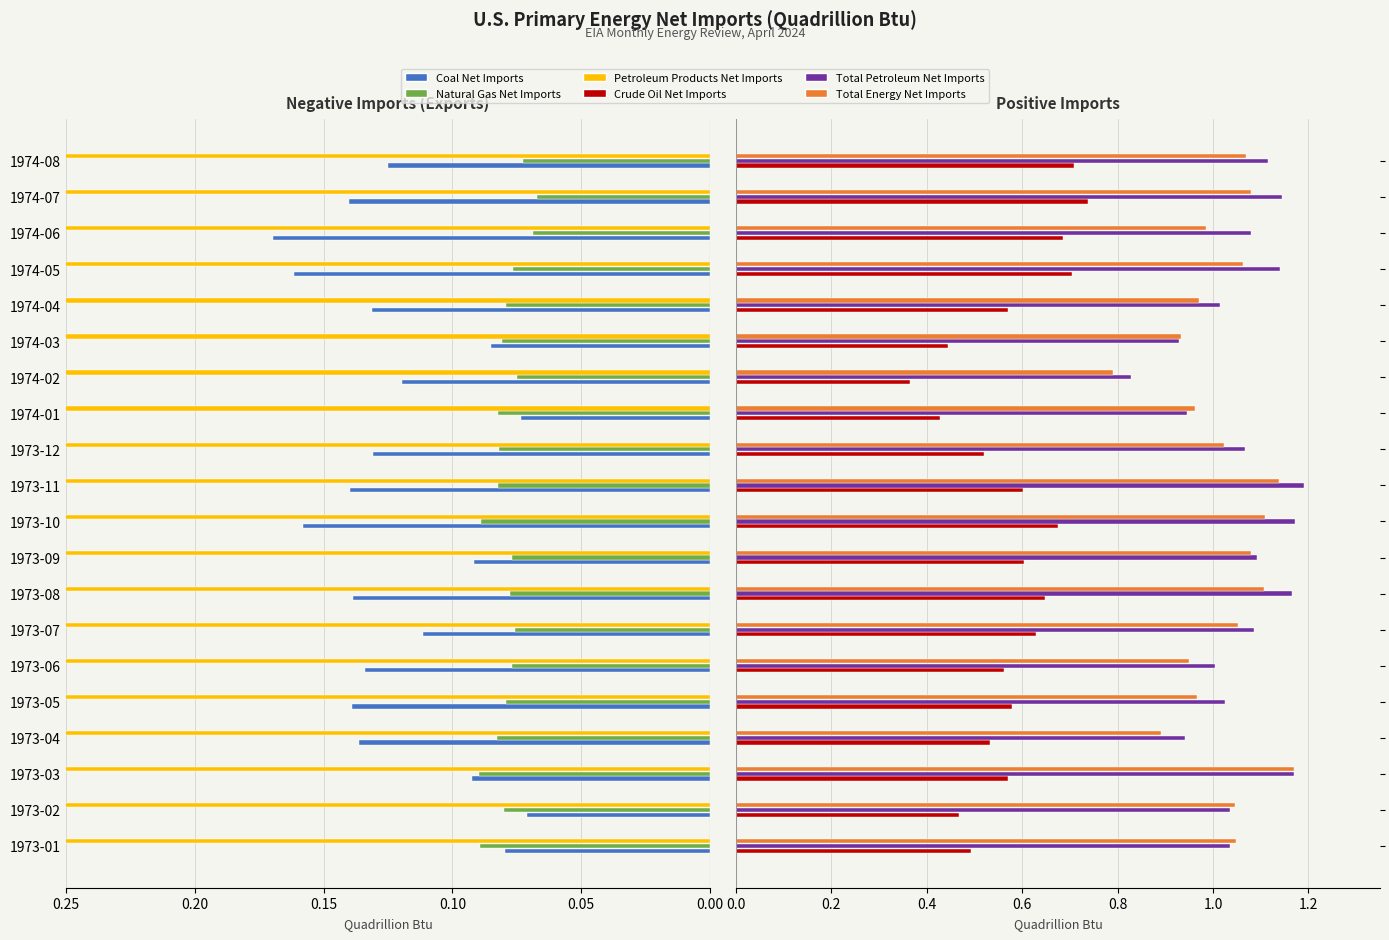

List the series in order of their peak value, lowest first.

Natural Gas Net Imports, Coal Net Imports, Petroleum Products Net Imports, Crude Oil Net Imports, Total Energy Net Imports, Total Petroleum Net Imports